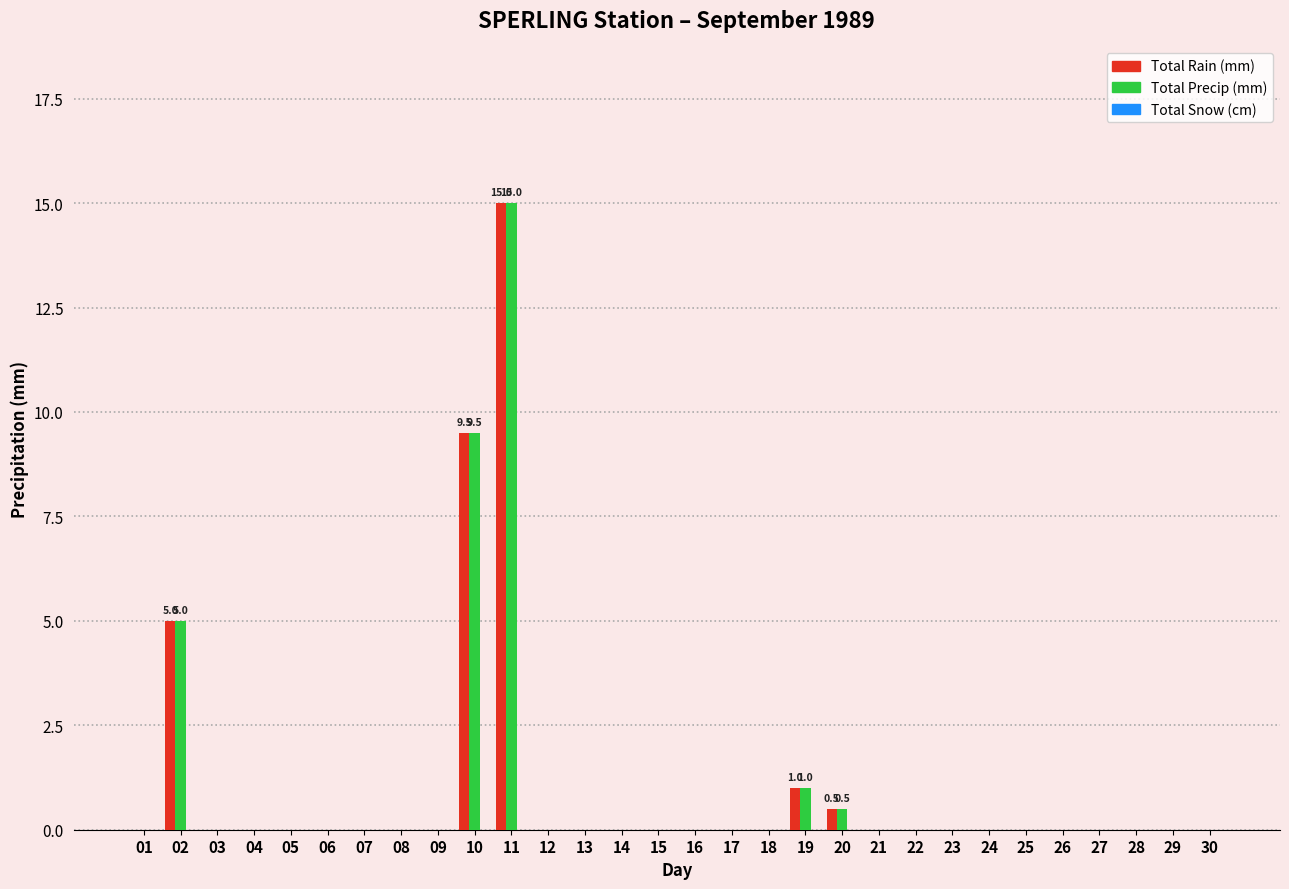

What is the sum of all Total Rain (mm) values?

31.0